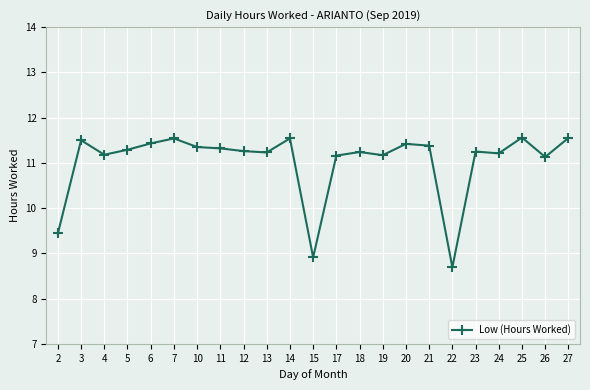

Between 14 and 5, which is larger?

14